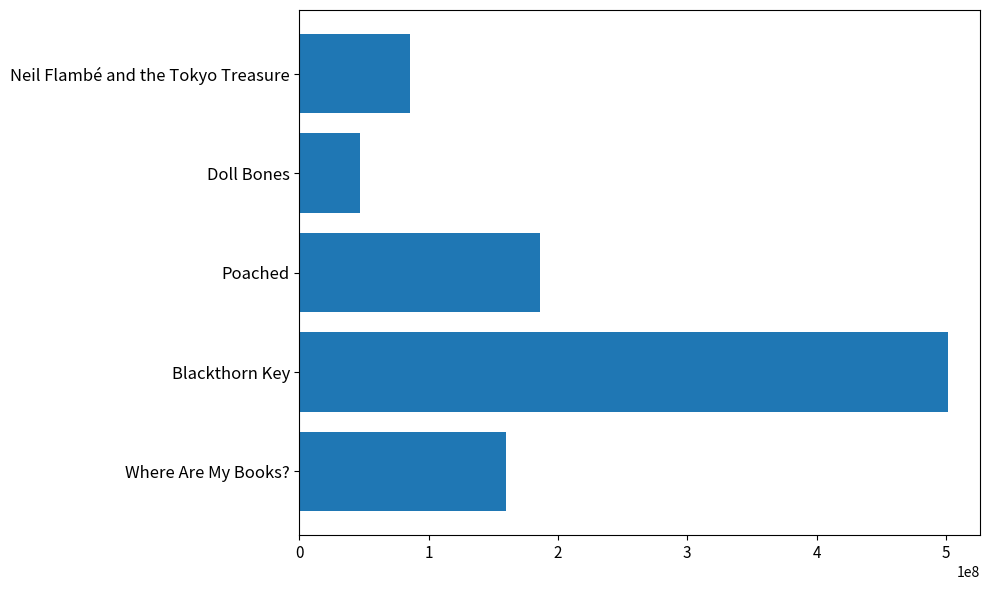

Reading top to bottom, what are all the values shown in this chart?

85430637	46644544	186016870	501383390	160150135